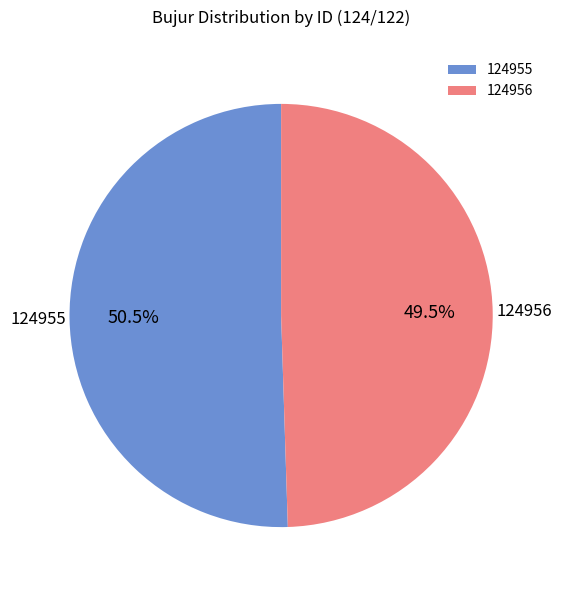

What is the smallest slice in the pie chart?

124956